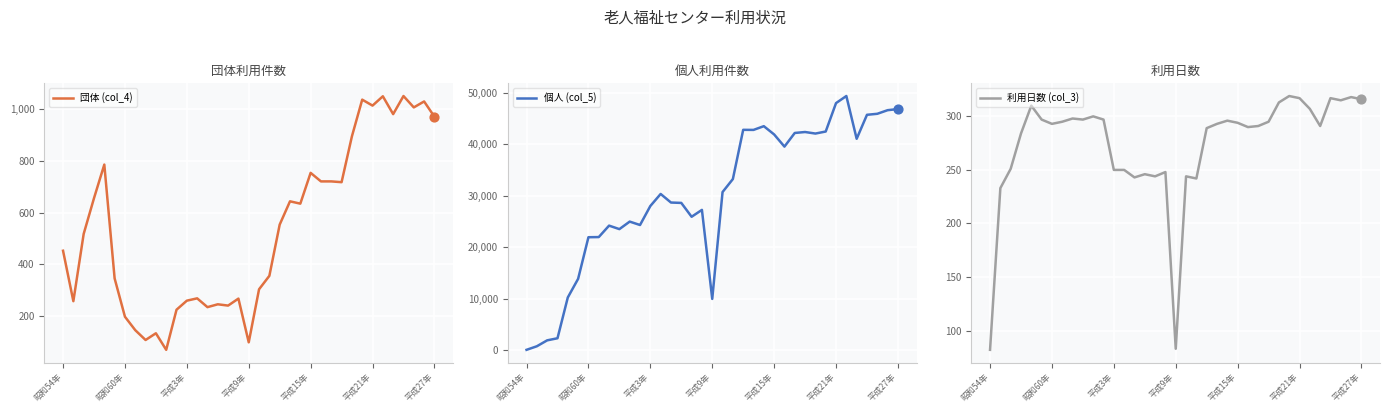

Which series has the largest Y range (max minus min)?

個人 (col_5)